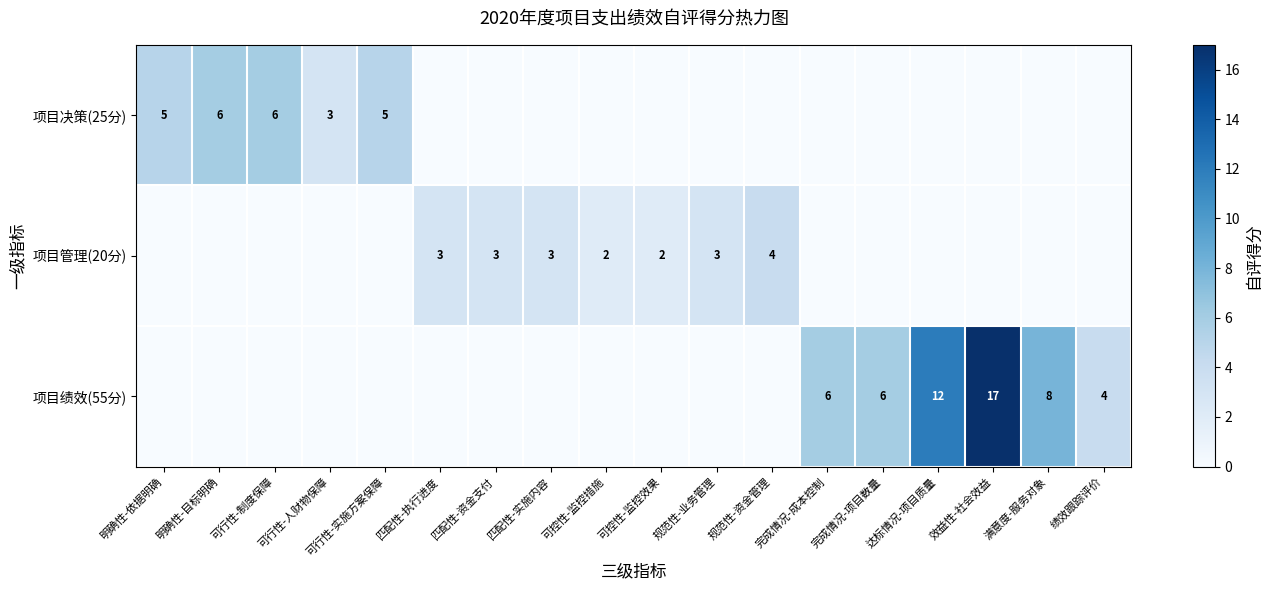

The 项目绩效(55分) series shows 8 at 效益性-社会效益. True or false?

False